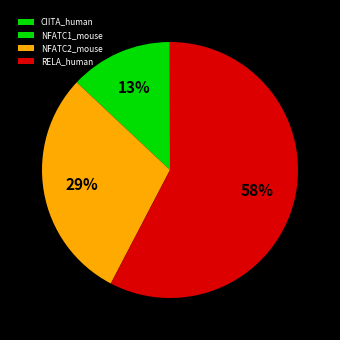

Rank the categories by value from highest to lowest.

RELA_human, NFATC2_mouse, NFATC1_mouse, CIITA_human